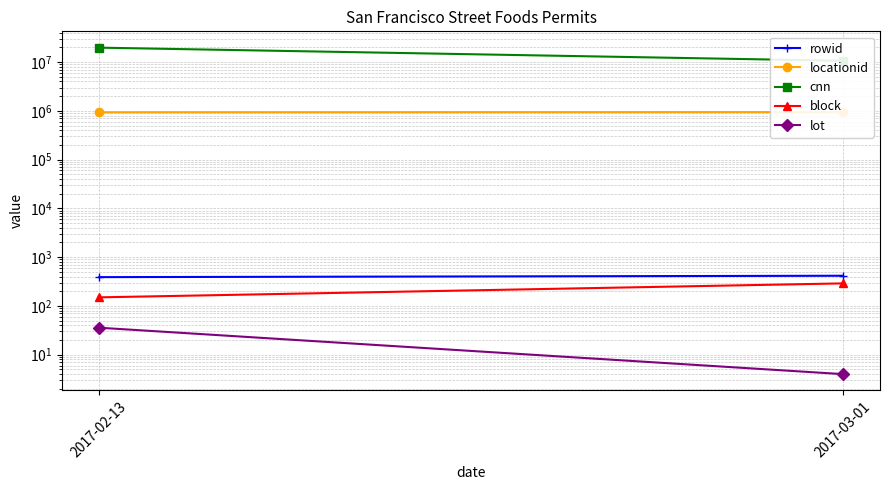

Which category has the highest value in the locationid series?

2017-03-01